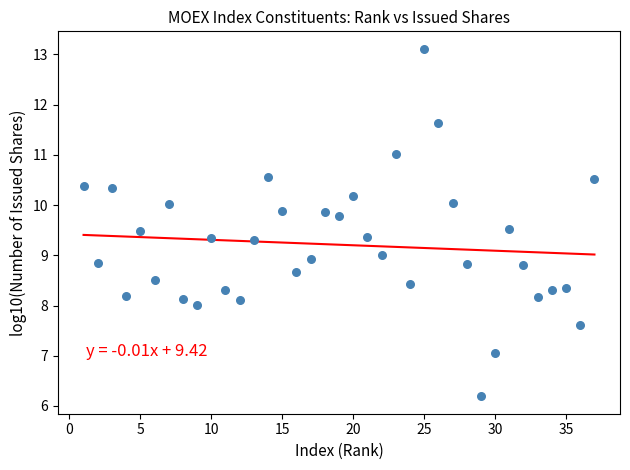

What is the range of Y values (max minus min)?

6.9